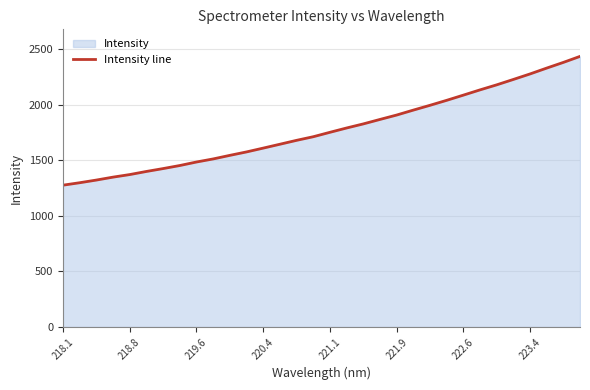

True or false: the data shows 644.4 at 221.1.

False